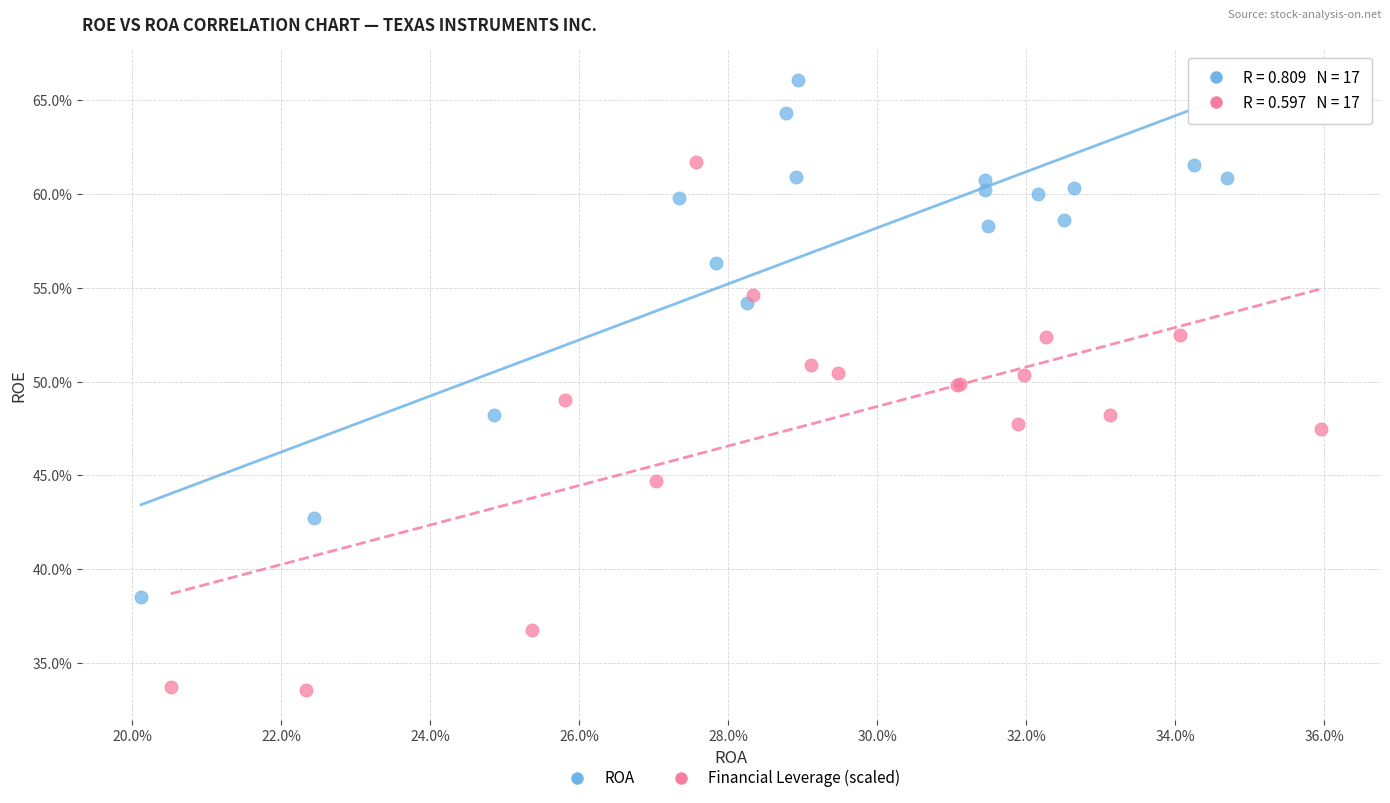

Which series contains the highest Y value?

ROA